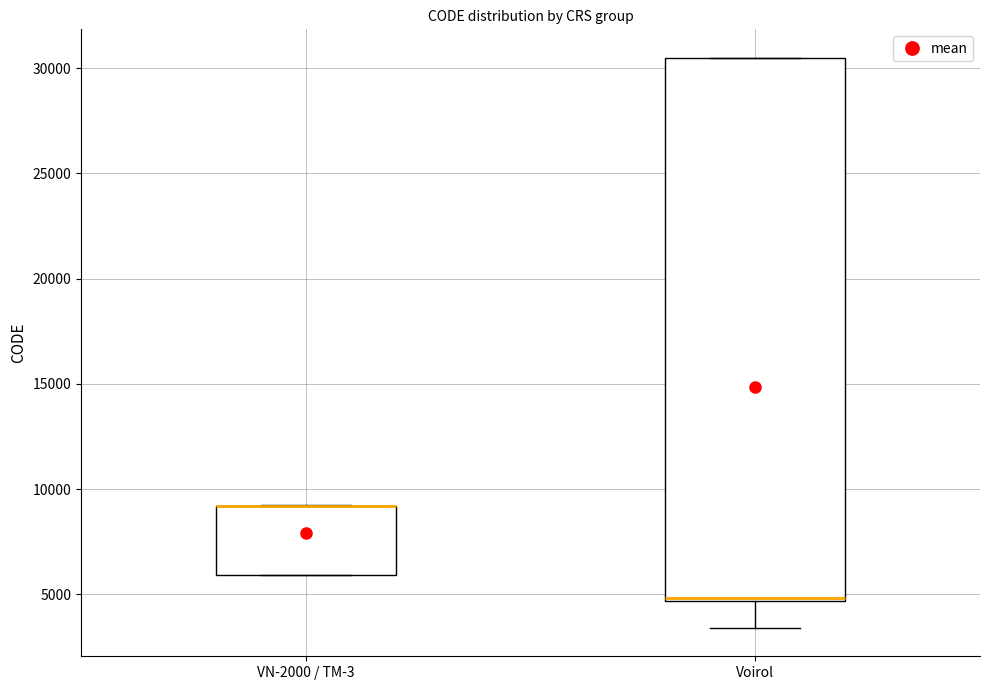

Comparing the boxes themselves (not the whiskers), which one is the tallest?

Voirol